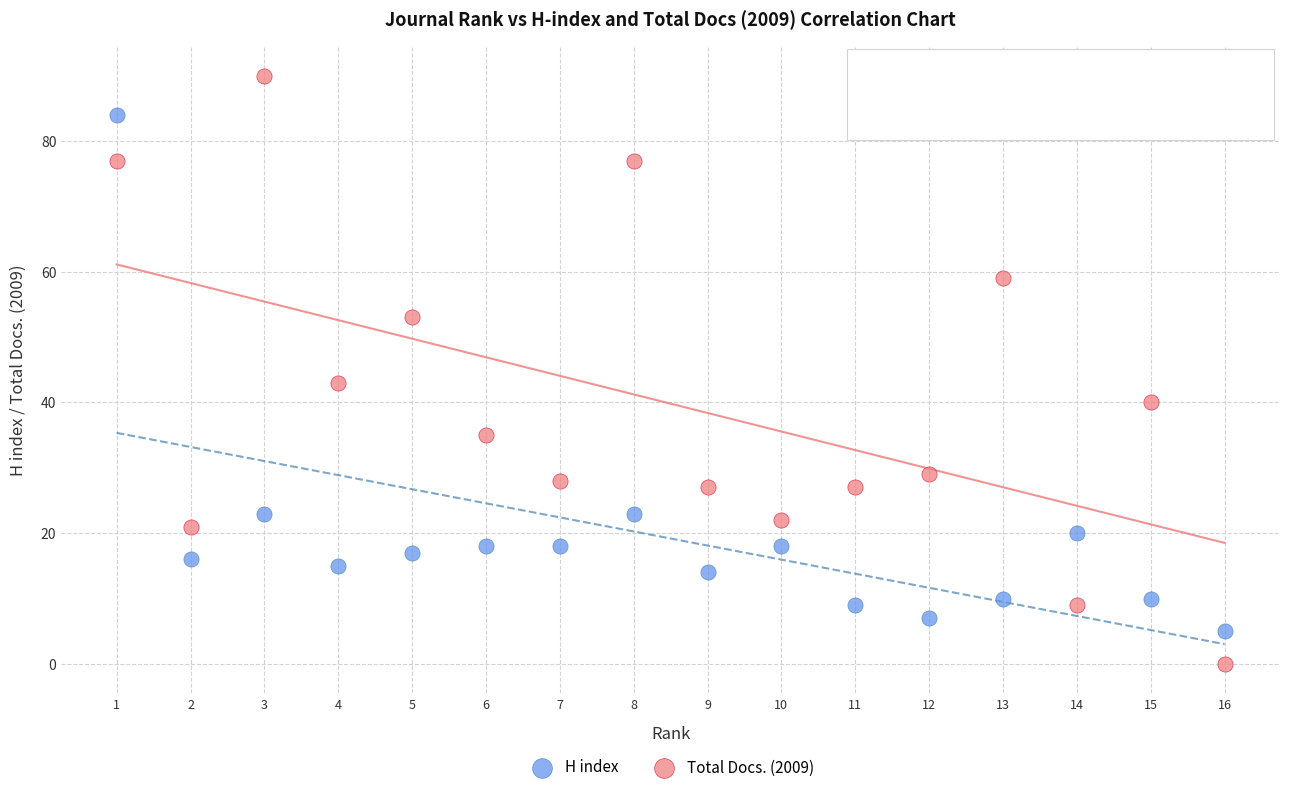

In the Total Docs. (2009) series, what Y value is closest to 45?

43